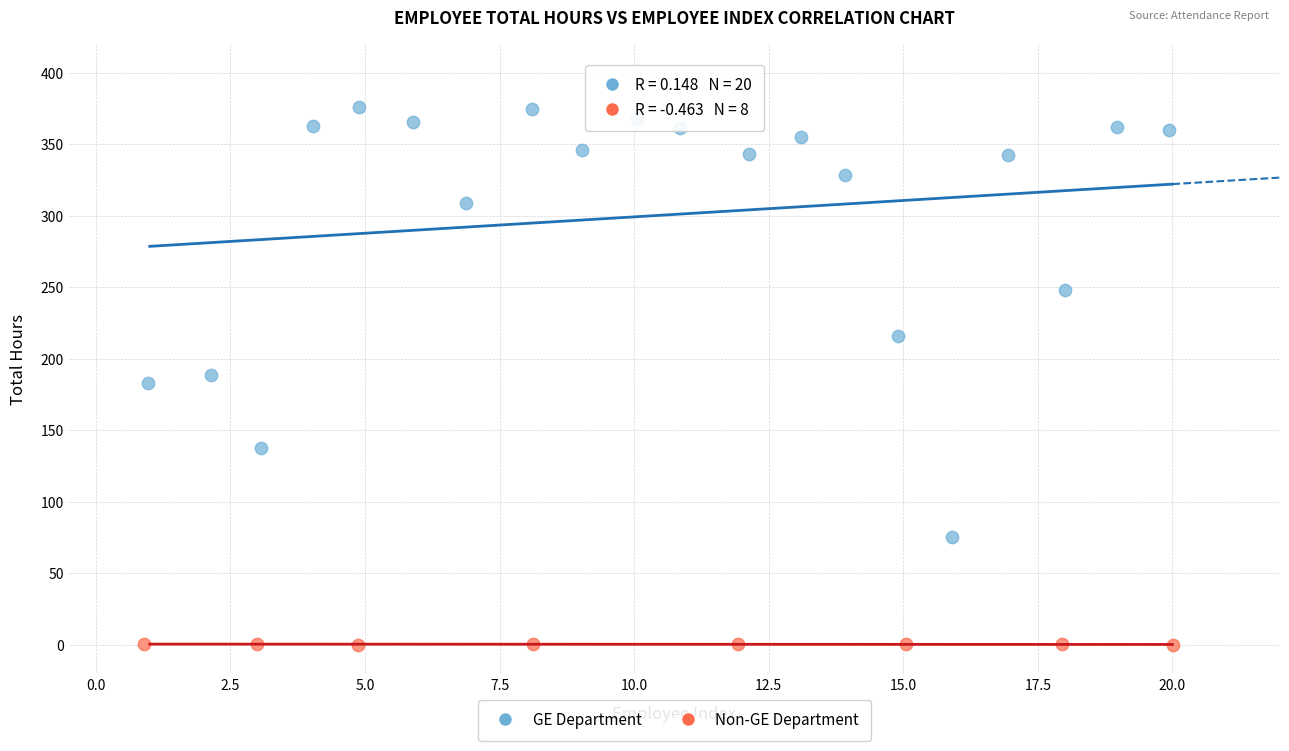

Which series reaches the minimum Y coordinate?

Non-GE Department